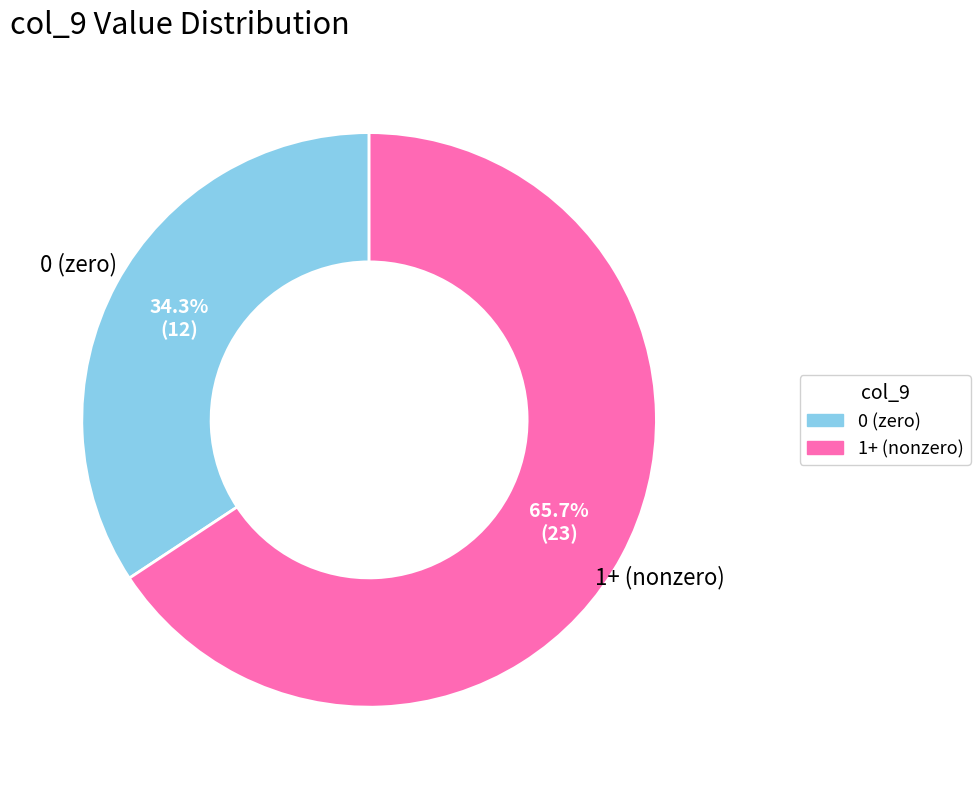

Does any single category account for the majority?

Yes